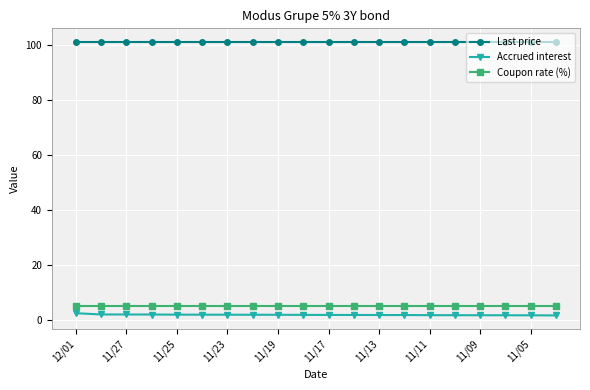

At how many categories does at least one series exceed 98?

20